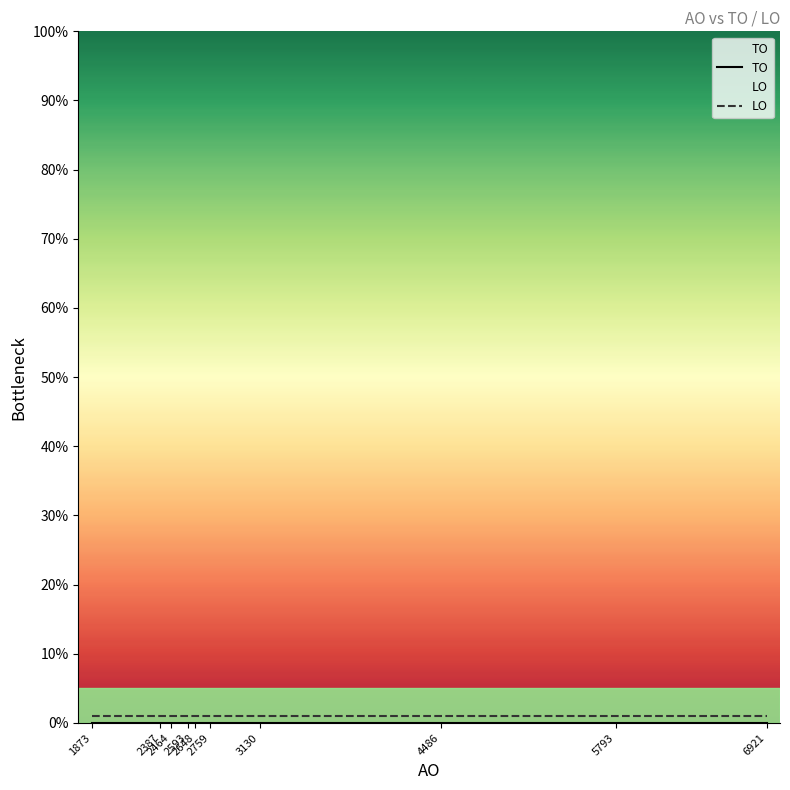

True or false: LO and TO cross at least once.

False